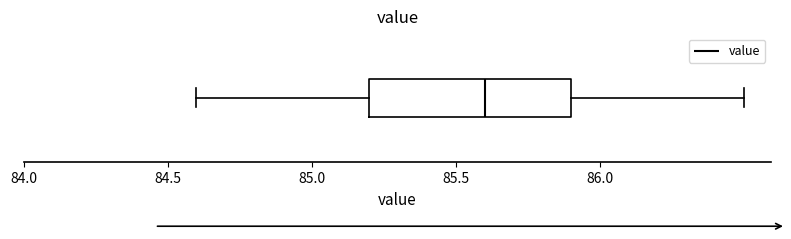

Where is the left edge of the box on the x-axis? The values are not printed on the chart, so give them approximately, as read against the axis.

85.2